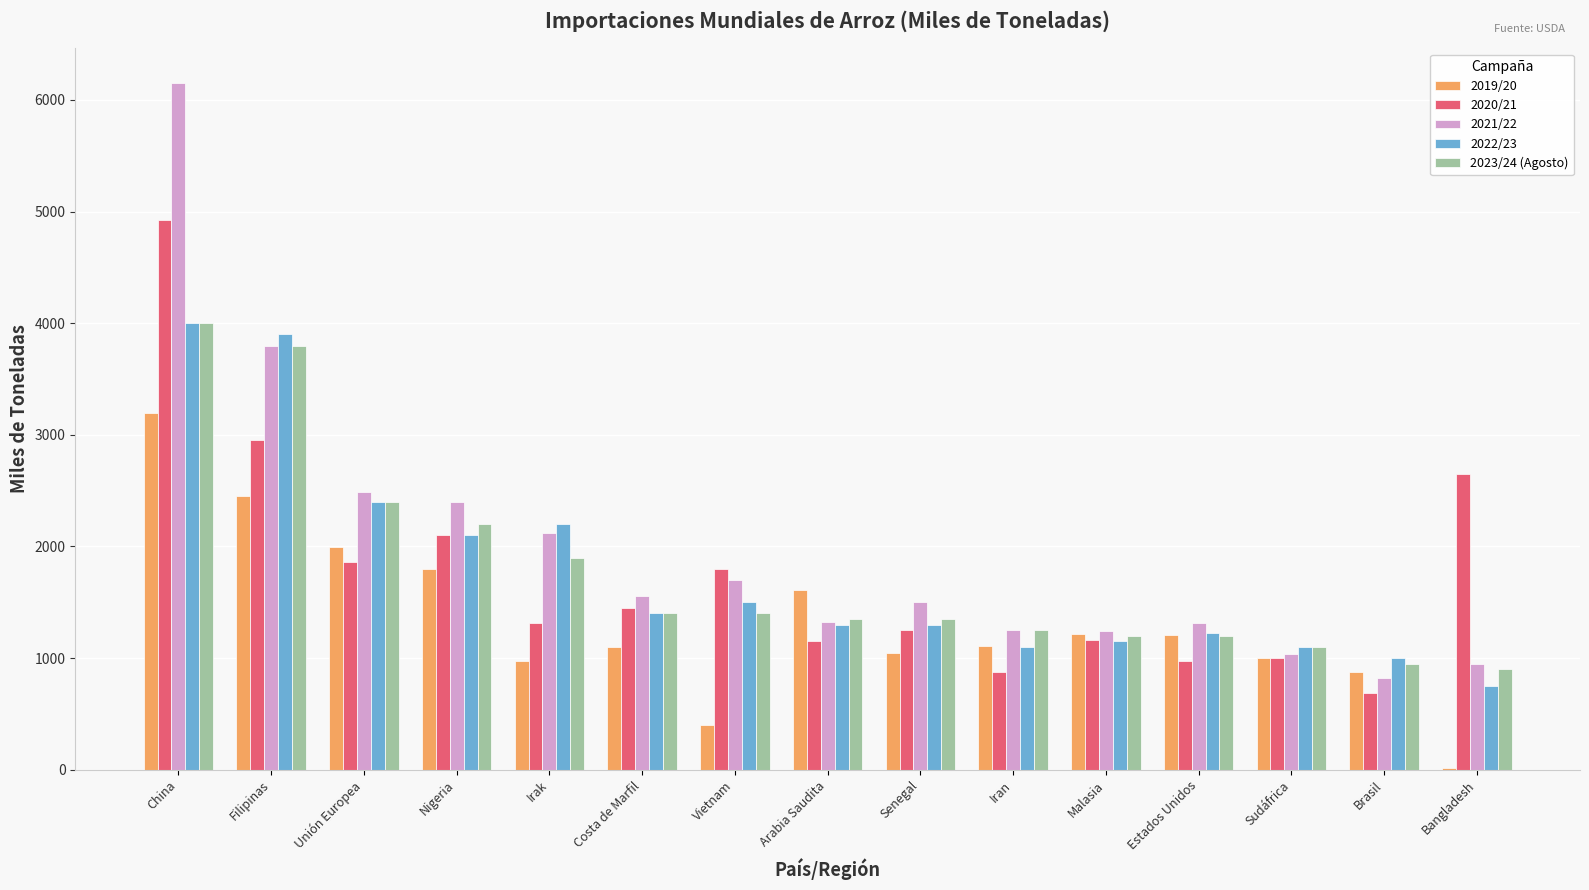

At which label does 2022/23 reach its minimum?

Bangladesh